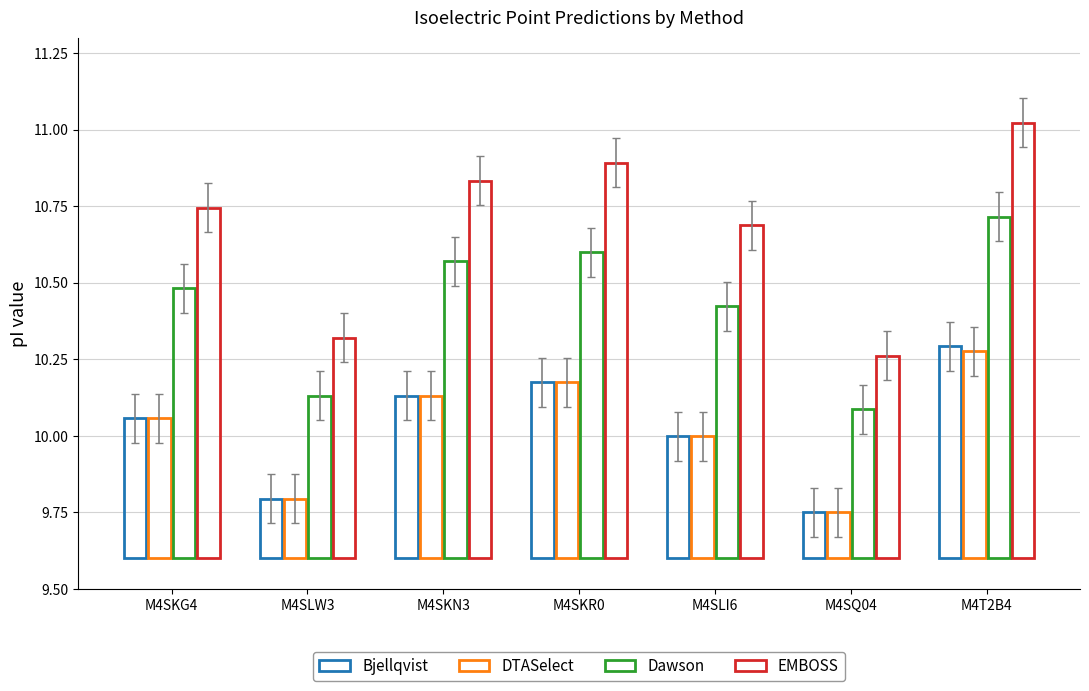

True or false: DTASelect has a value of 0.1 at M4SKG4.

False